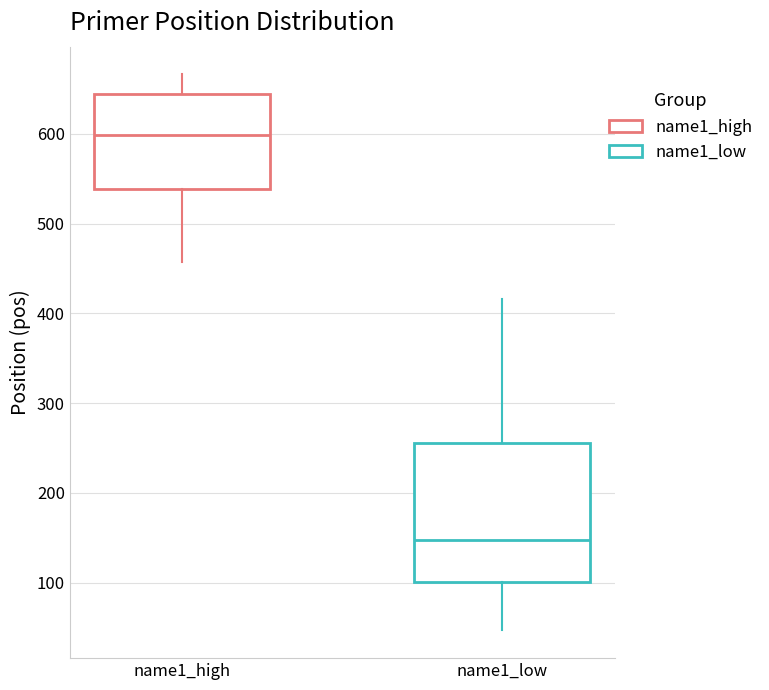

Reading left to right, read every box against the y-axis: the position of its median line, the range the box covers, and the ends of its whiskers. The values are not printed on the chart, so give them approximately, as read against the axis.

name1_high: median 600, box 540 to 640, whiskers 460 to 670
name1_low: median 150, box 100 to 260, whiskers 50 to 420